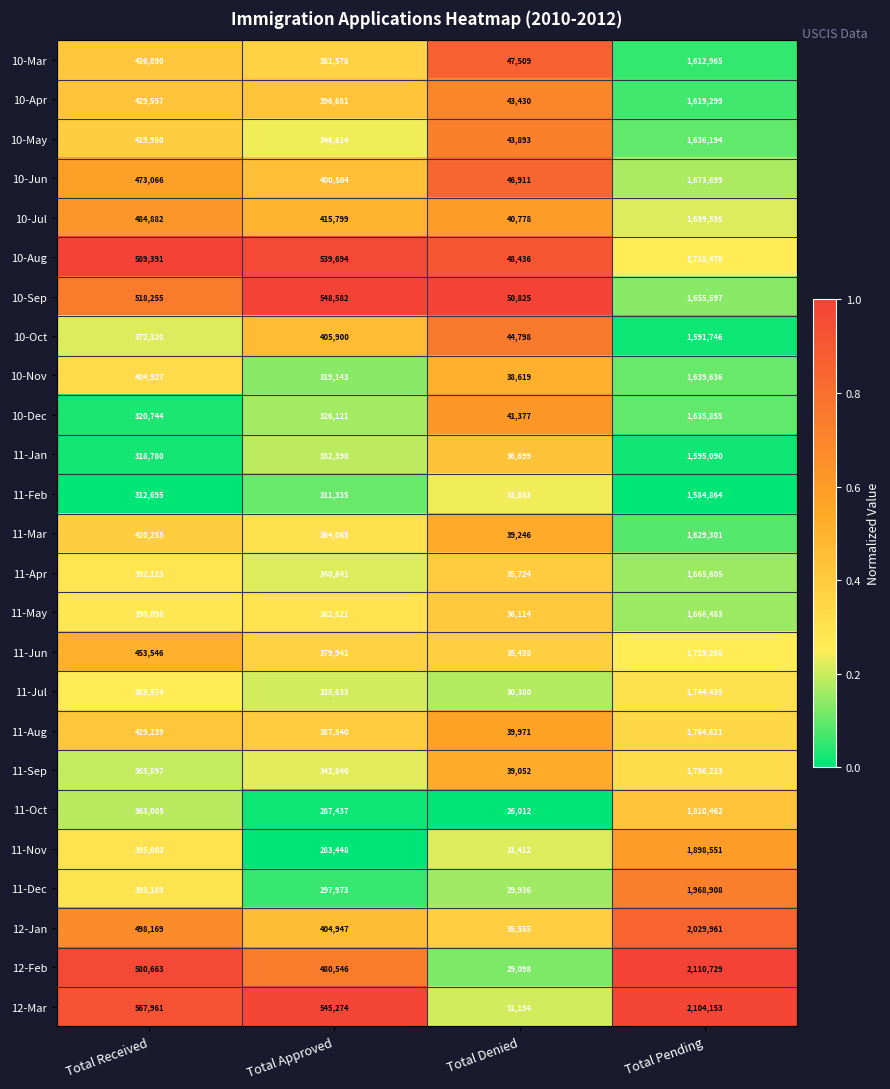

What is the difference between the second highest and second lowest values in the 10-Aug series?

49697